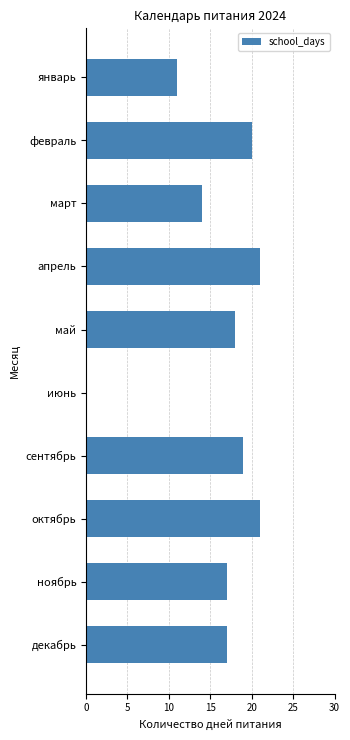

The chart shows a value of 6 at сентябрь. True or false?

False